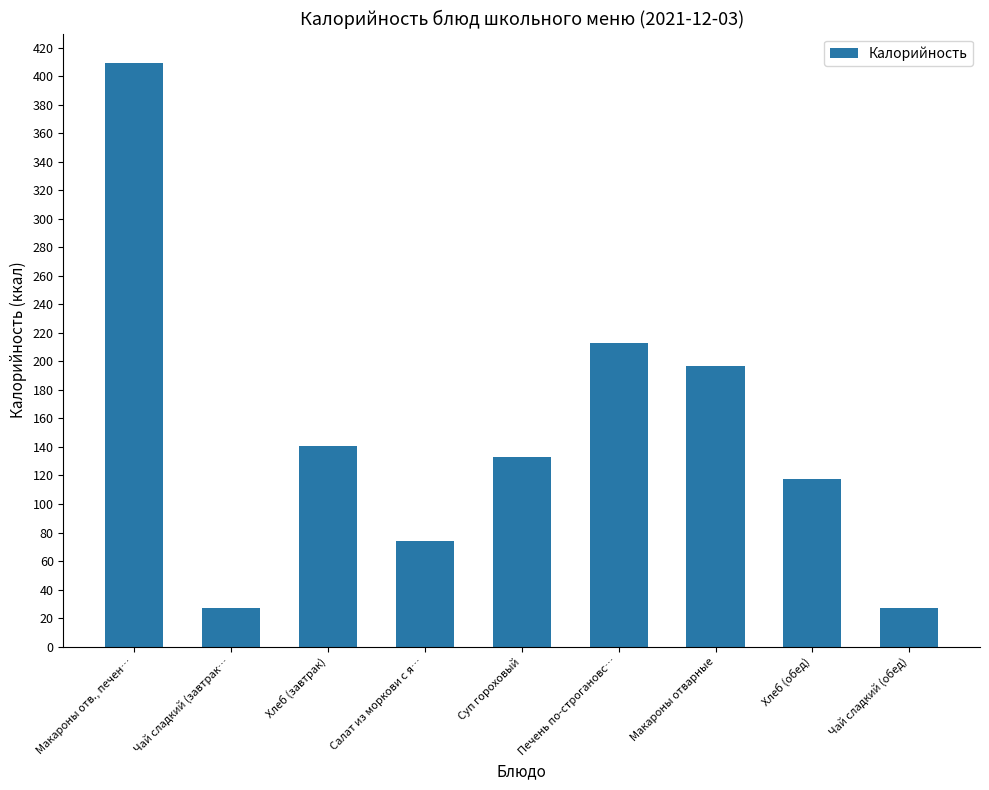

How many values are below 133?

4